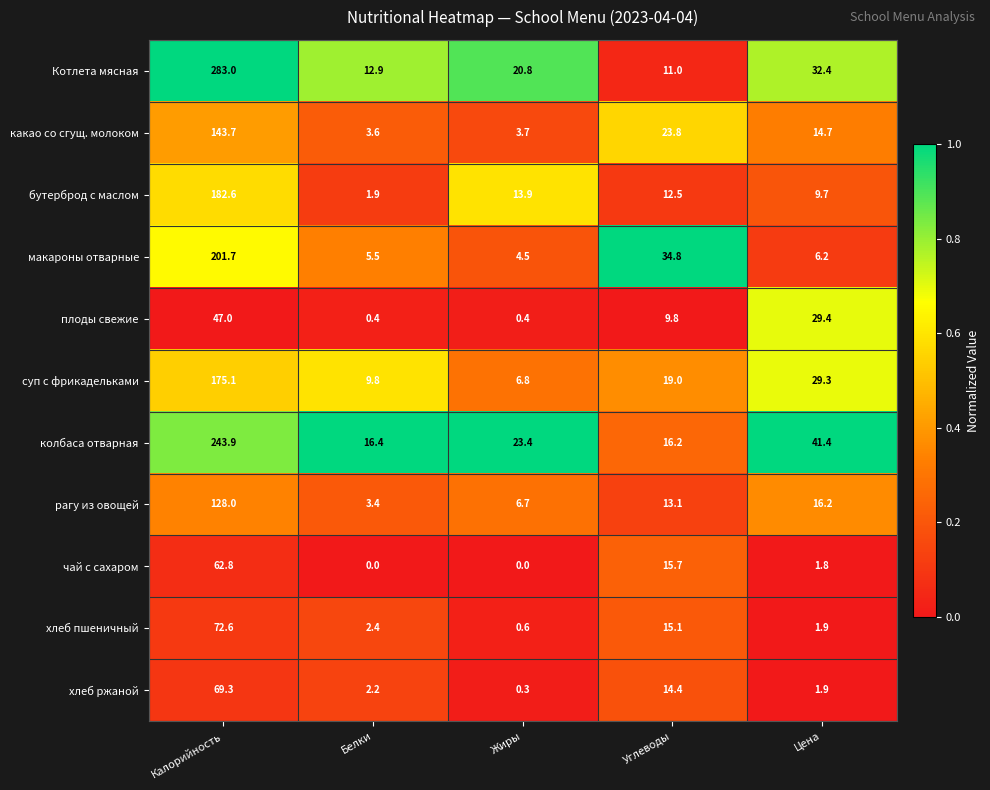

True or false: колбаса отварная has a value of 16.2 at Углеводы.

True